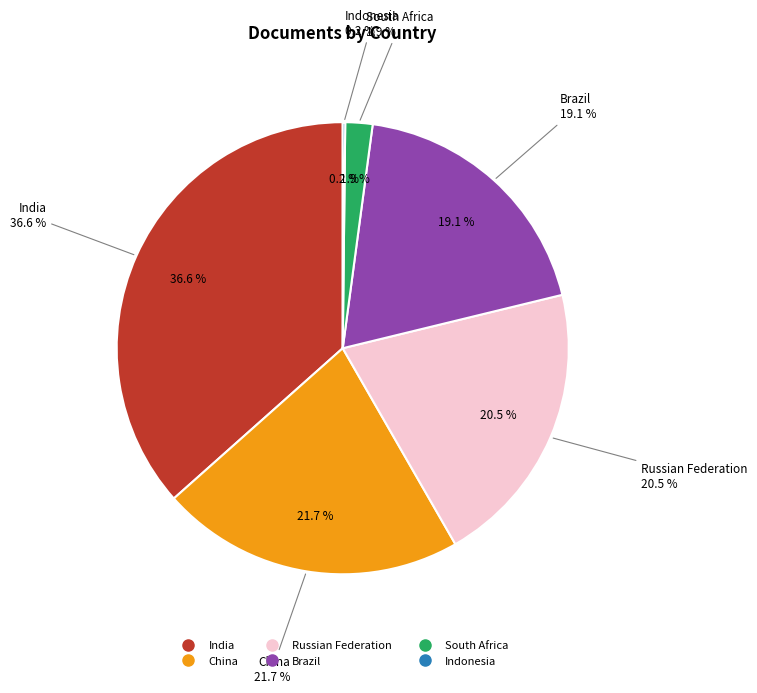

What percentage is the South Africa slice, to the nearest percent?

2%